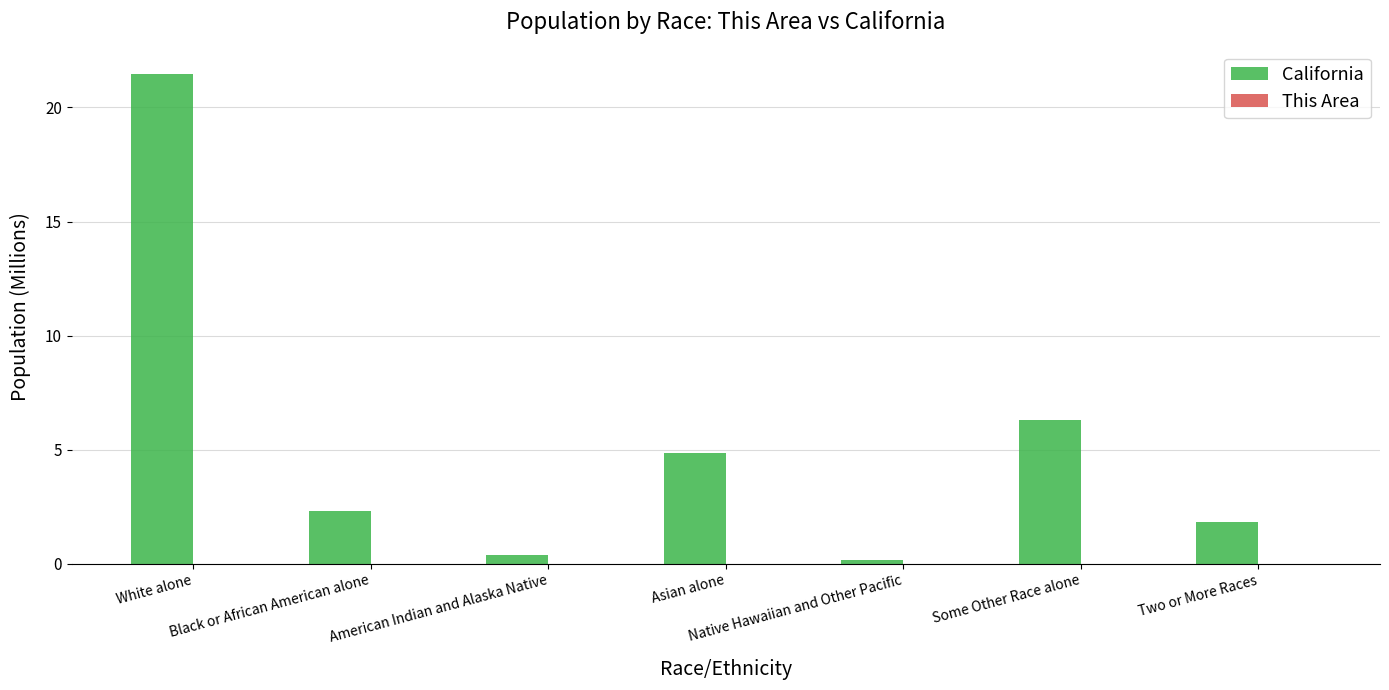

What is the greatest value displayed?

21.5